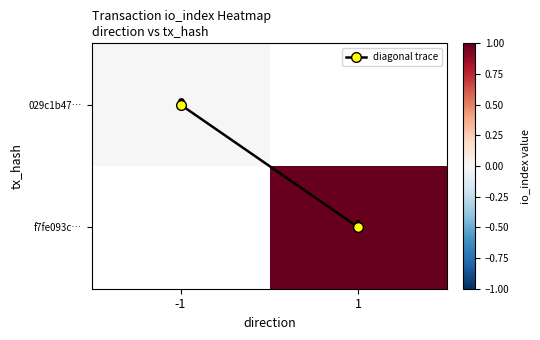

Is it true that f7fe093c… equals 0.7 at 1?

False